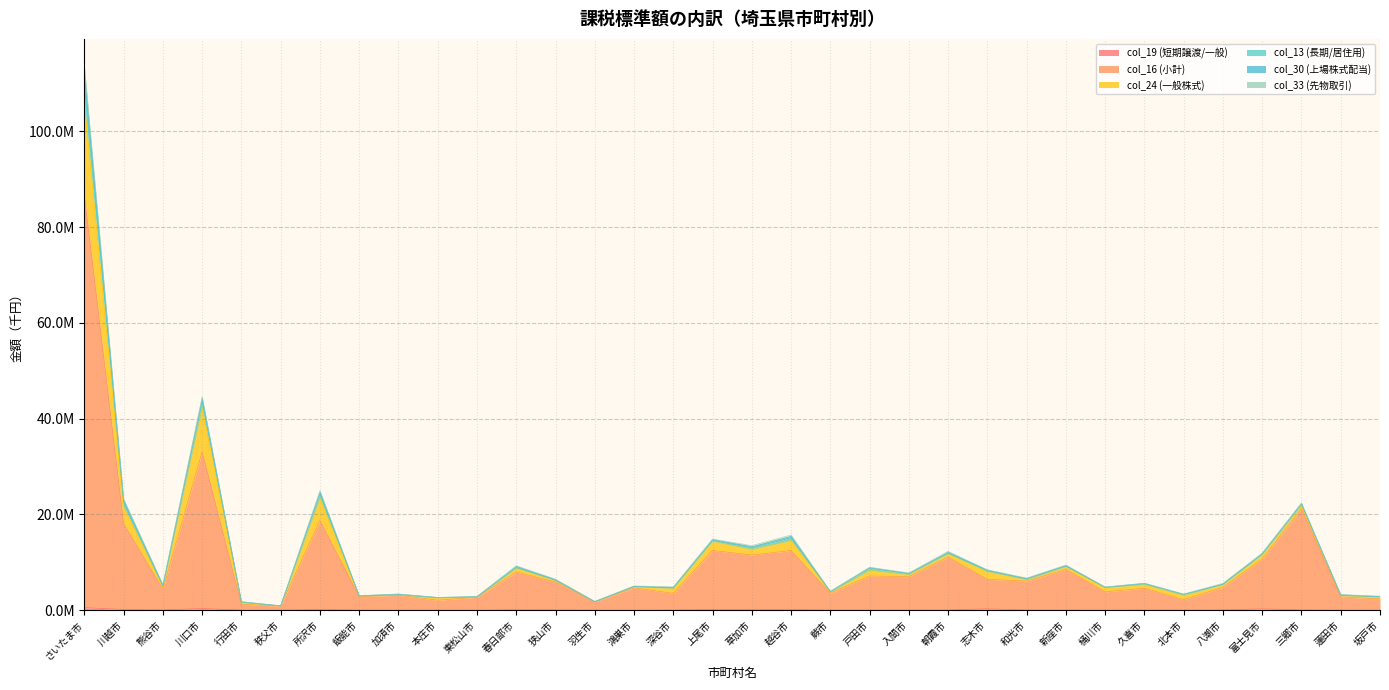

The col_16 (小計) series shows 9382332 at 志木市. True or false?

False